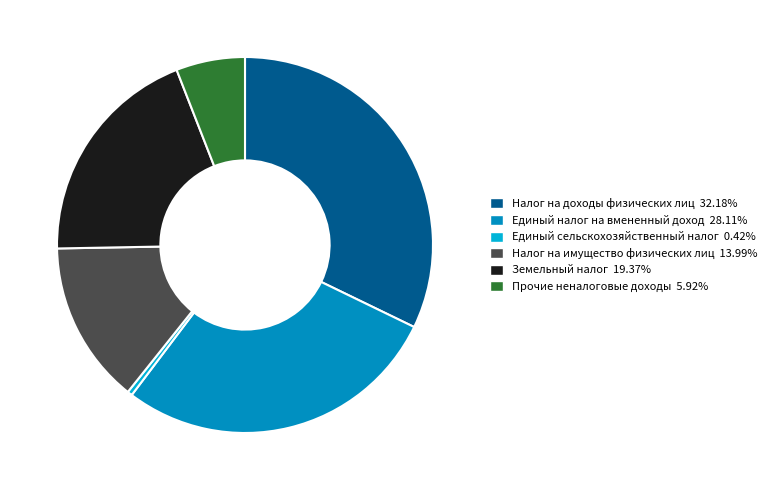

Combined, do Земельный налог and Прочие неналоговые доходы account for over 50%?

No